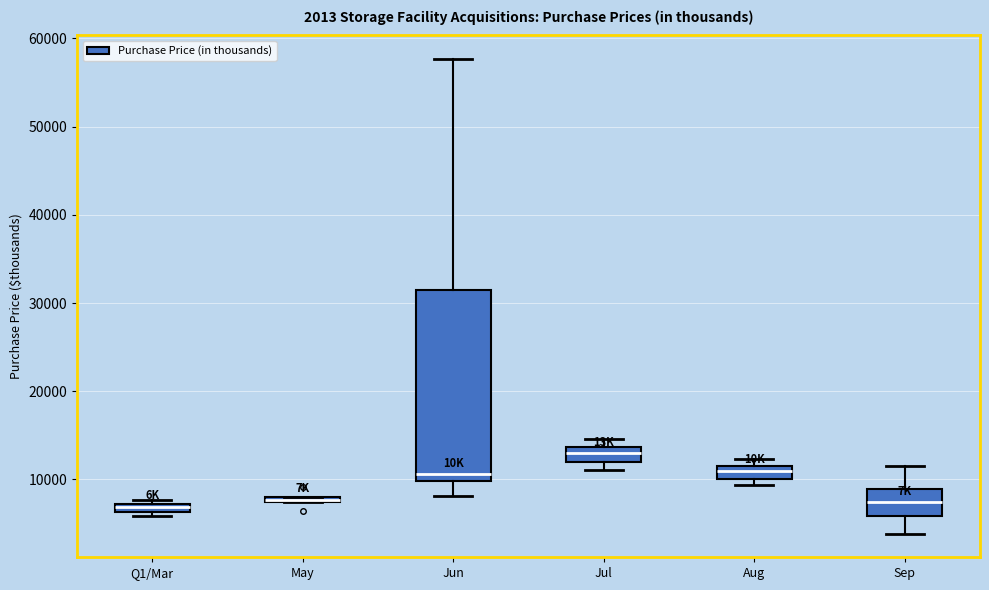

Which box is the tallest, from its lower edge to its upper edge?

Jun